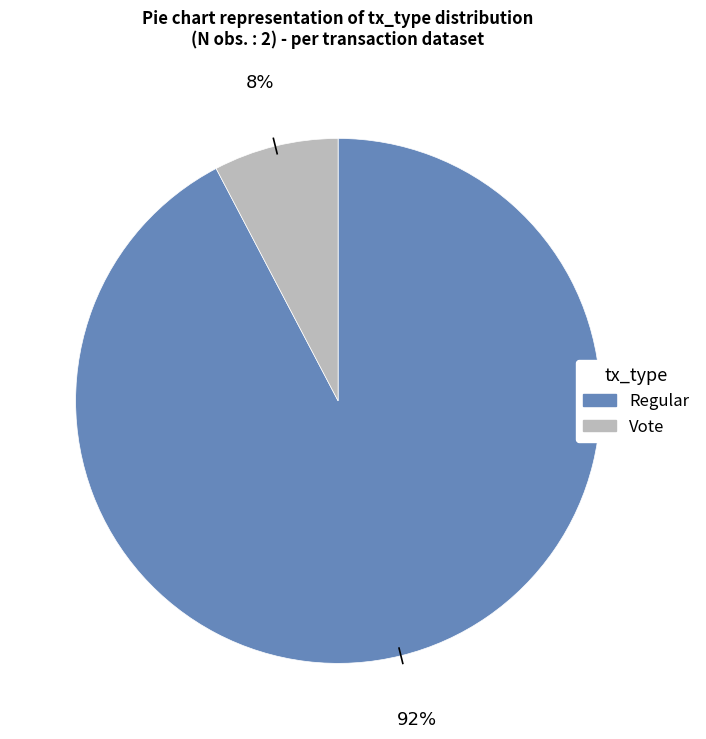

How many segments does this pie chart have?

2